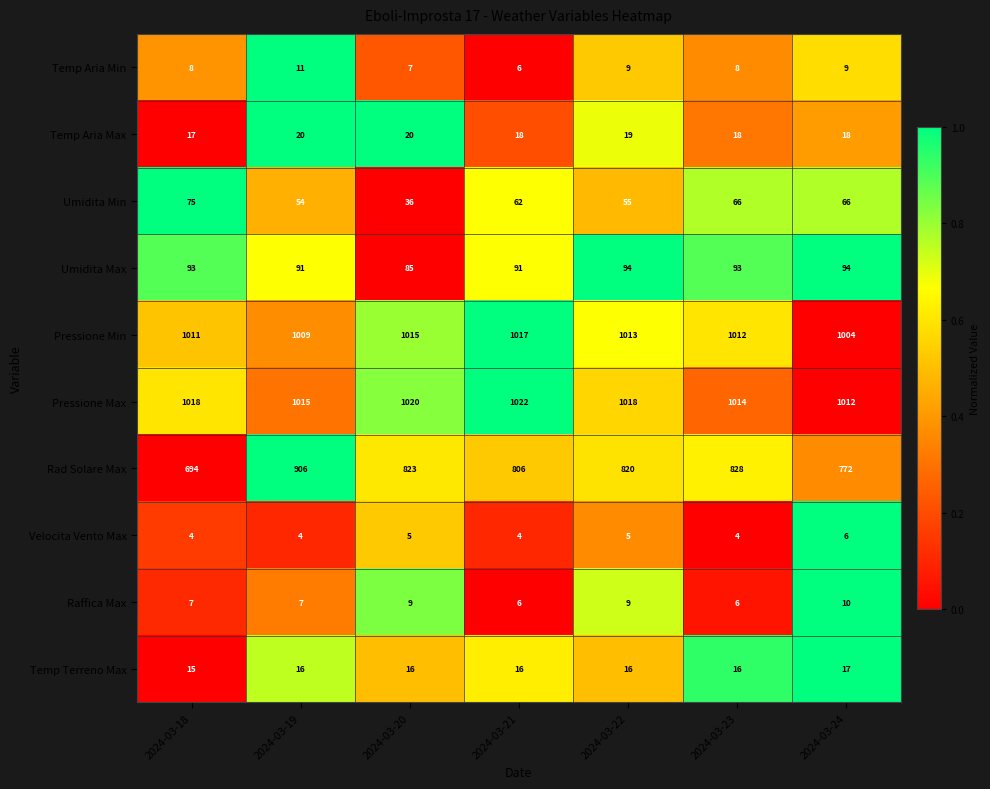

The value of Raffica Max at 2024-03-21 is 6. True or false?

True